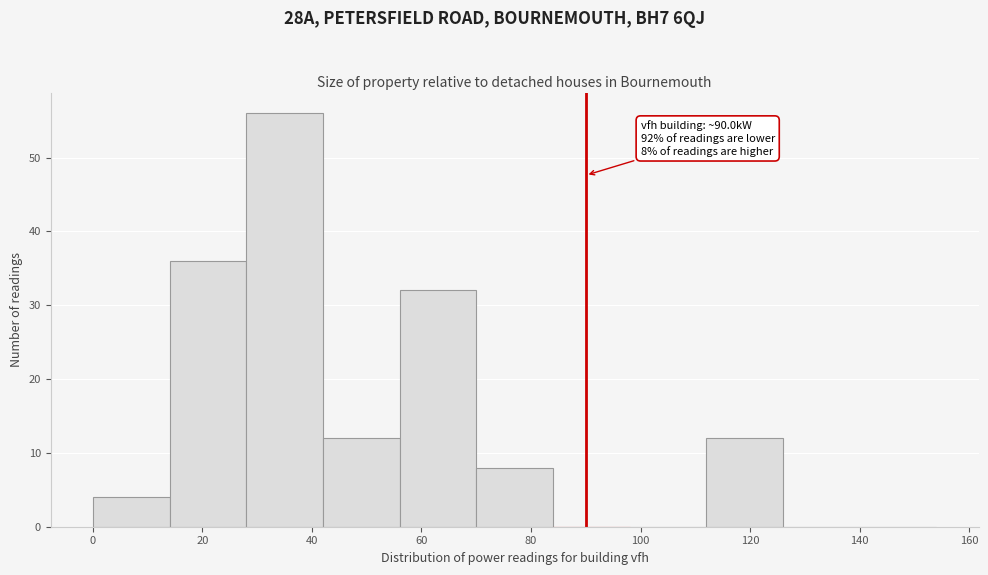

Over which range of the x-axis is the bar tallest?

28 to 42